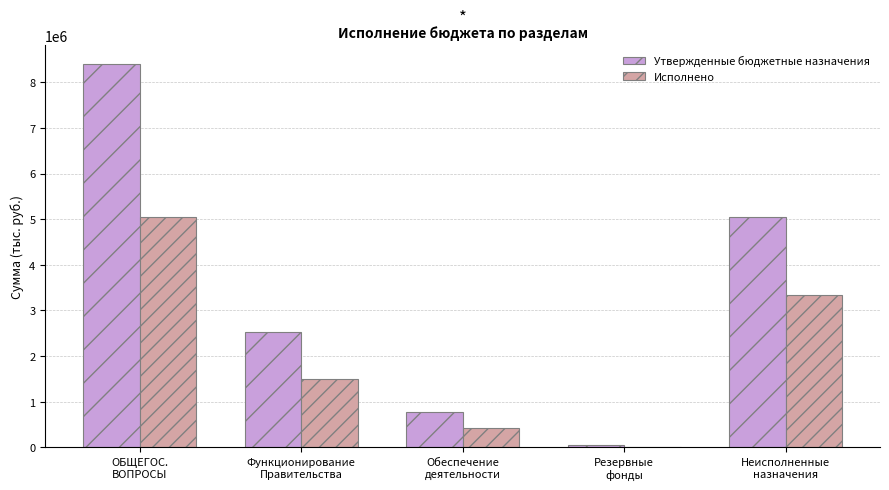

What is the sum of all Исполнено values?

10328188.6